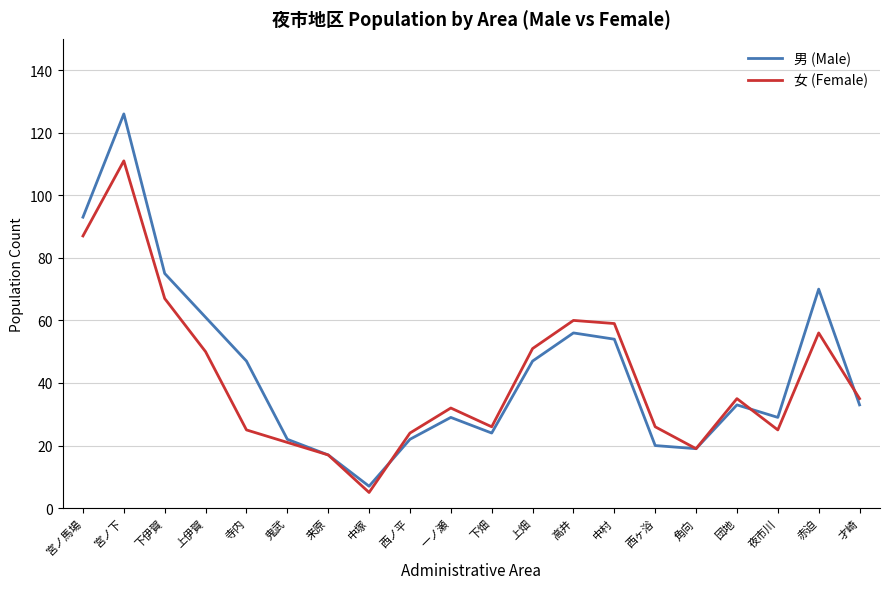

What is the average value of the 男 (Male) series?

44